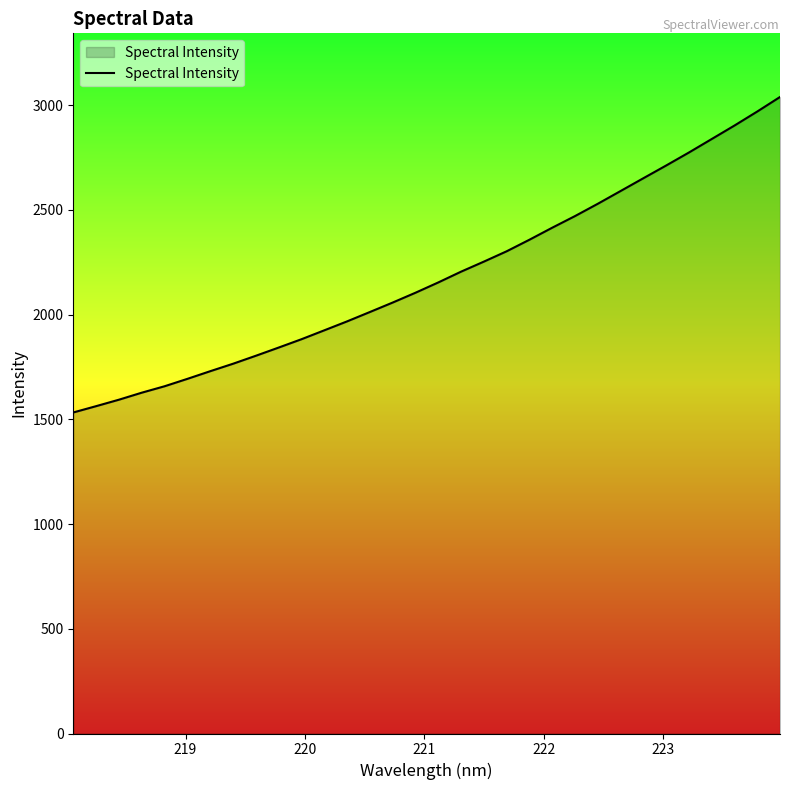

What is the smallest value displayed?

1532.4